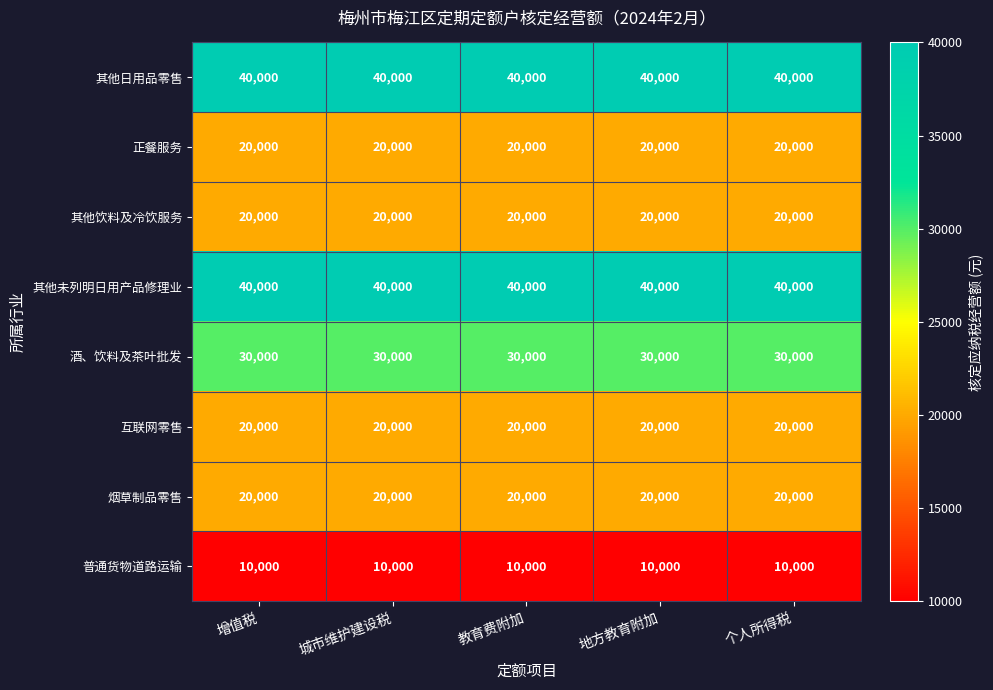

At how many categories does at least one series exceed 12770?

5